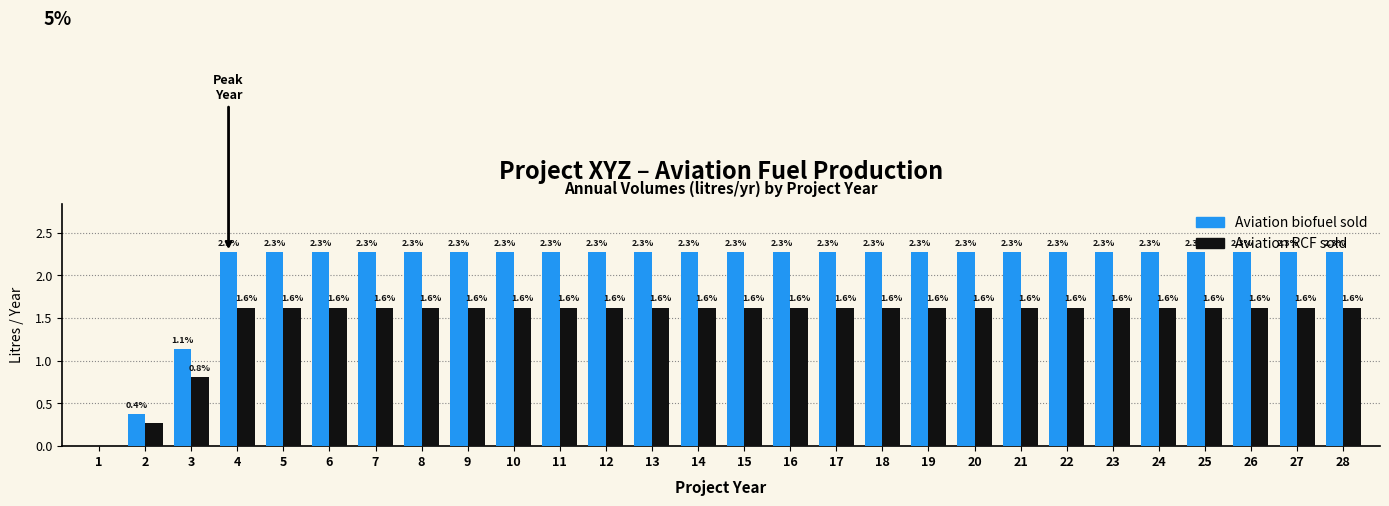

At which label is Aviation biofuel sold closest to 1?

3